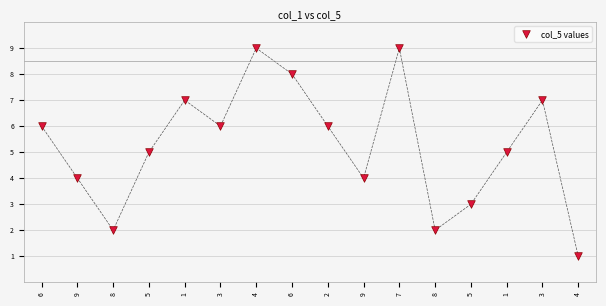

What is the range of Y values (max minus min)?

8